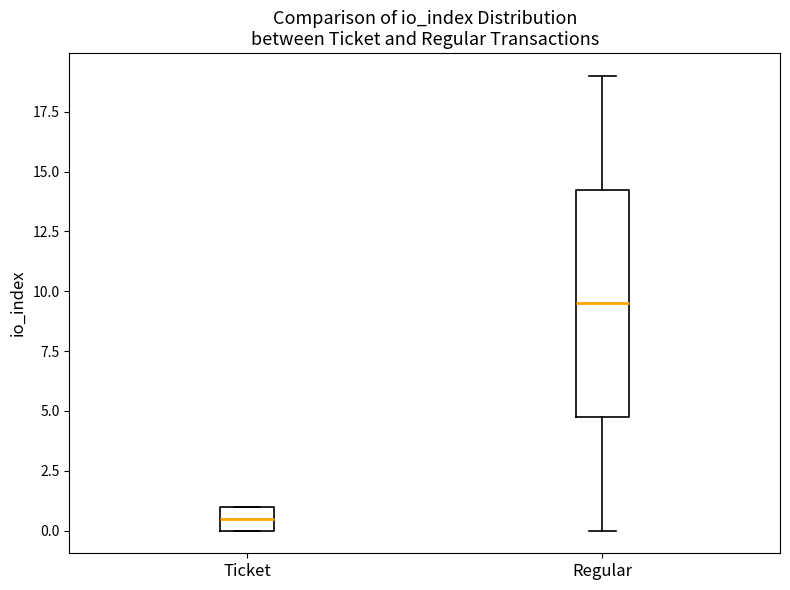

Which box's median line is the lowest?

Ticket